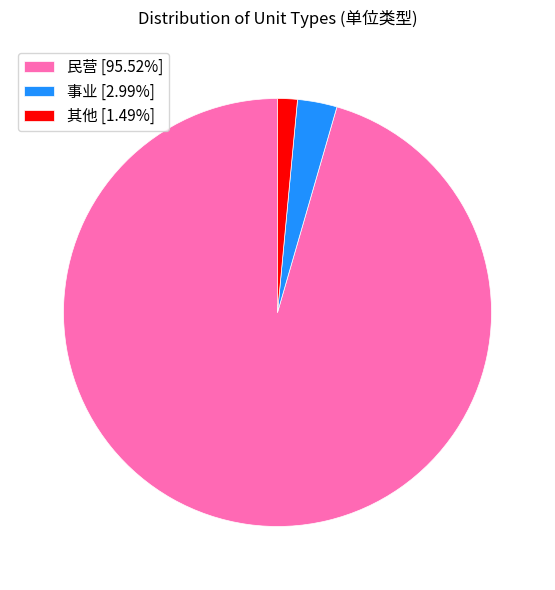

Is there a majority slice in this chart?

Yes